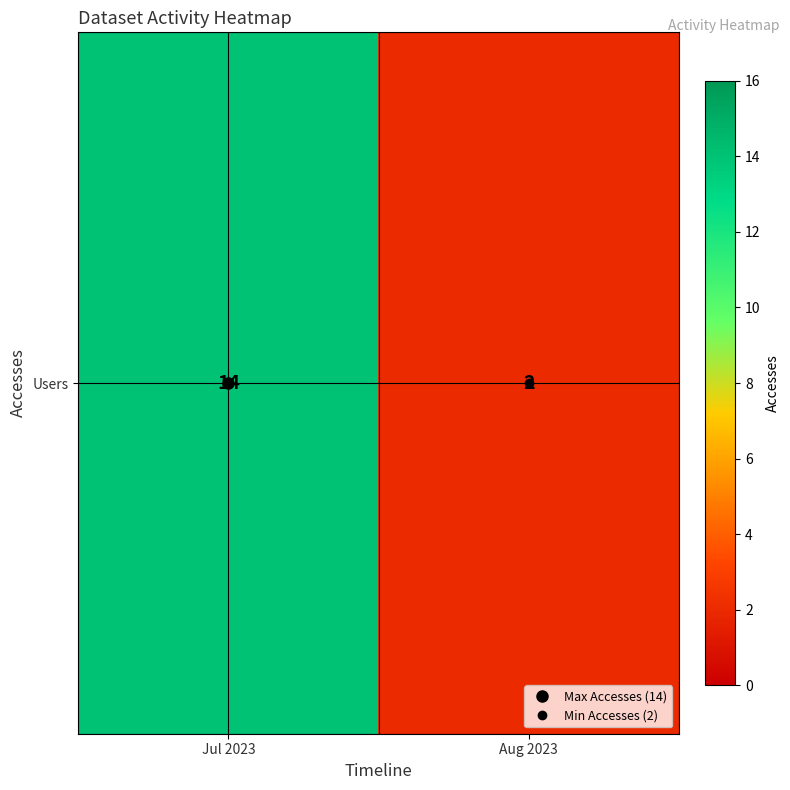

How many categories are shown in the chart?

2